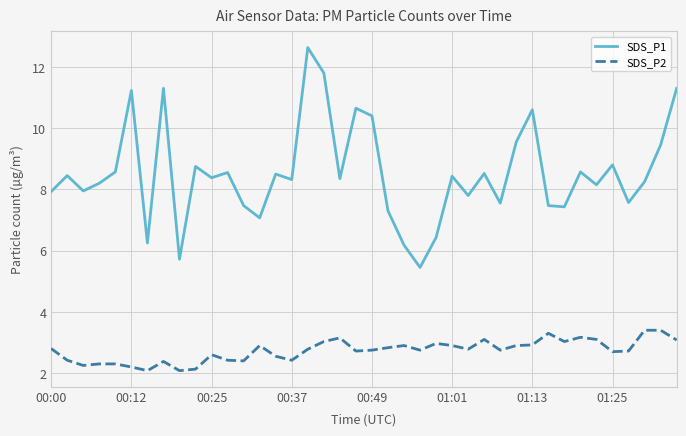

What is the difference between the maximum and minimum values in the SDS_P2 series?

1.3